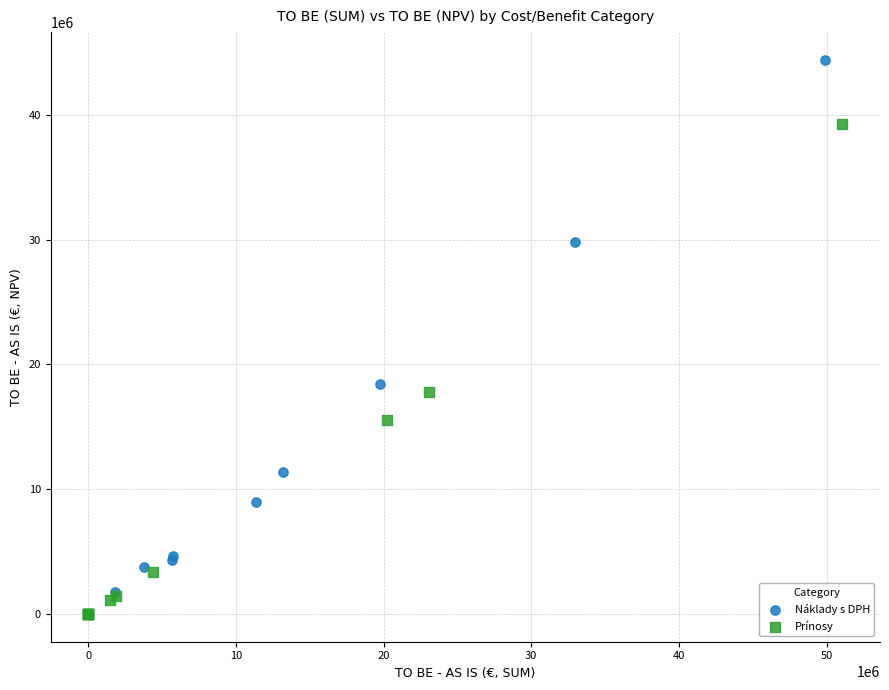

Which series has the largest Y range (max minus min)?

Náklady s DPH